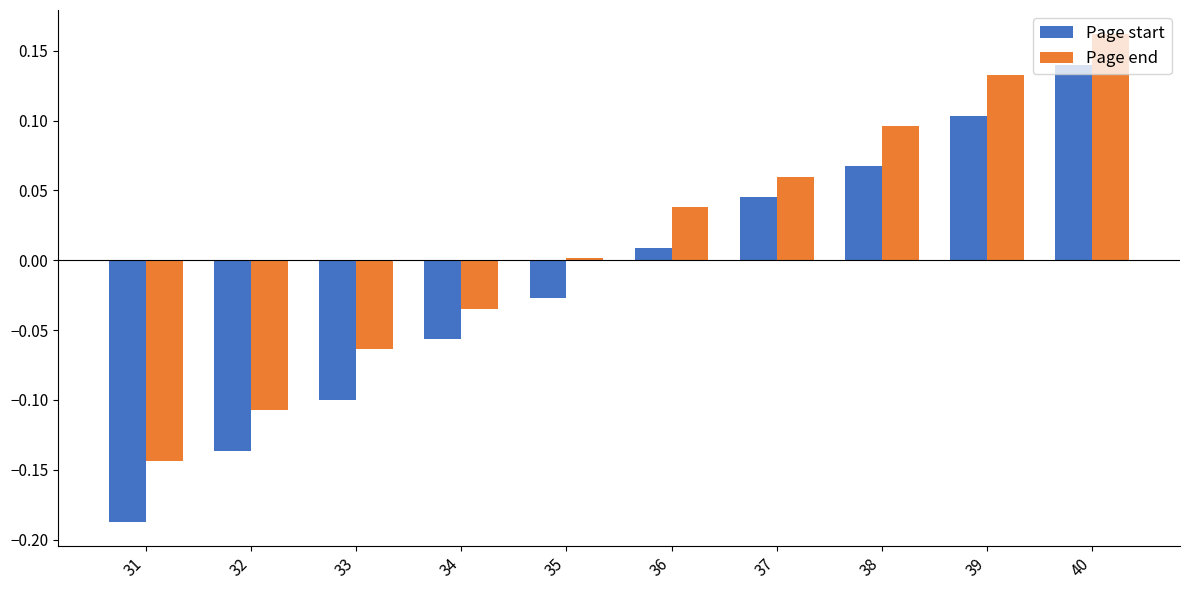

How many distinct data groups are displayed?

2